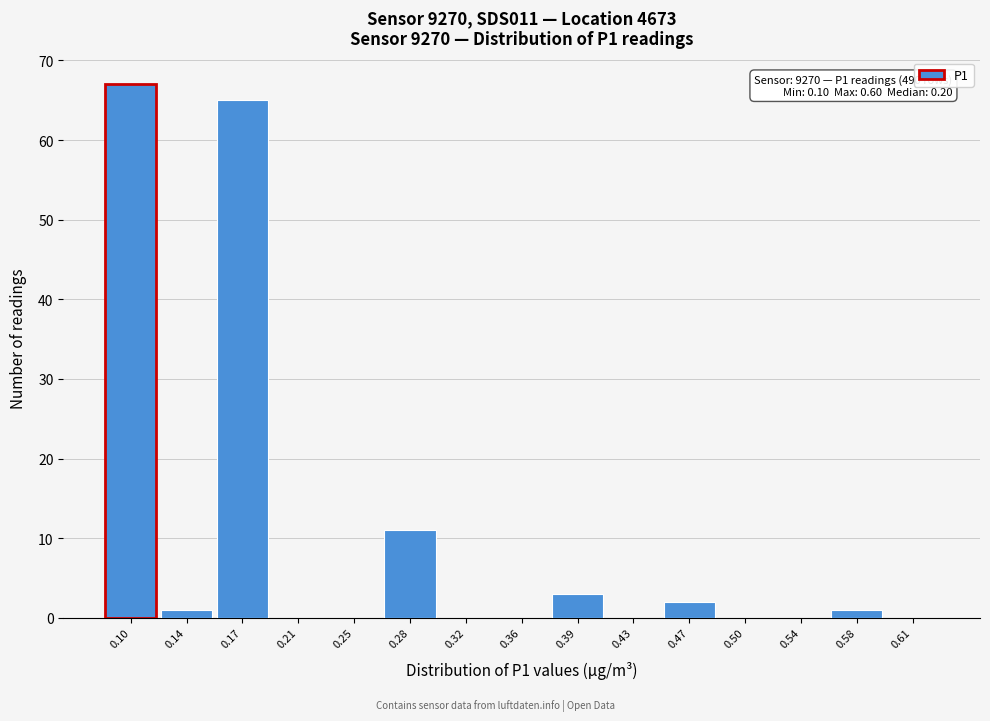

Reading left to right, list all the values displayed in this chart.

0.10=67	0.14=1	0.17=65	0.21=0	0.25=0	0.28=11	0.32=0	0.36=0	0.39=3	0.43=0	0.47=2	0.50=0	0.54=0	0.58=1	0.61=0